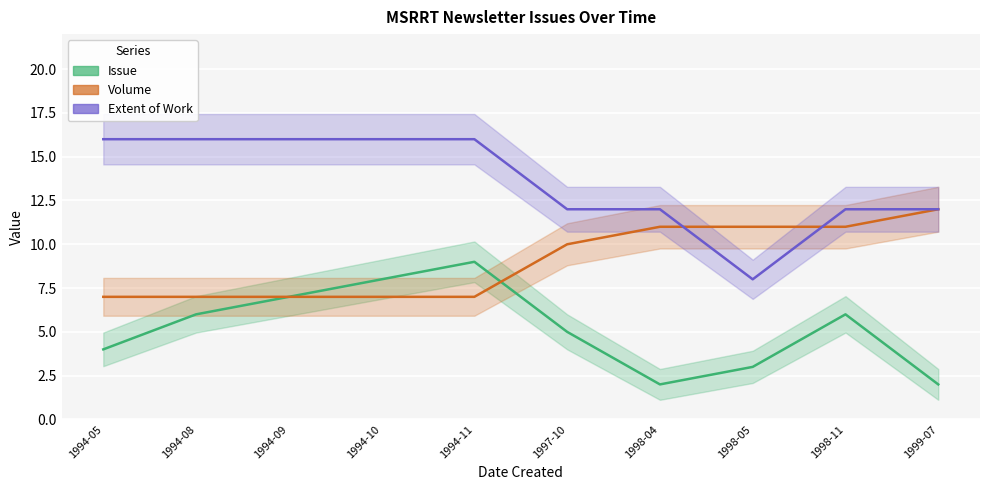

Is it true that Issue equals 4 at 1998-05?

False